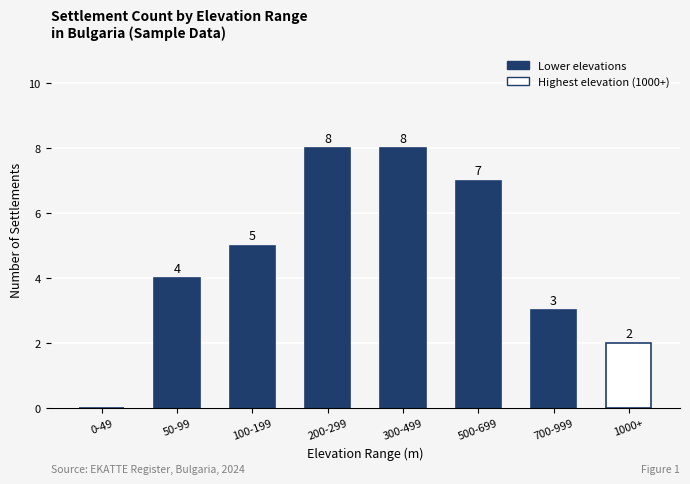

What is the greatest value displayed?

8